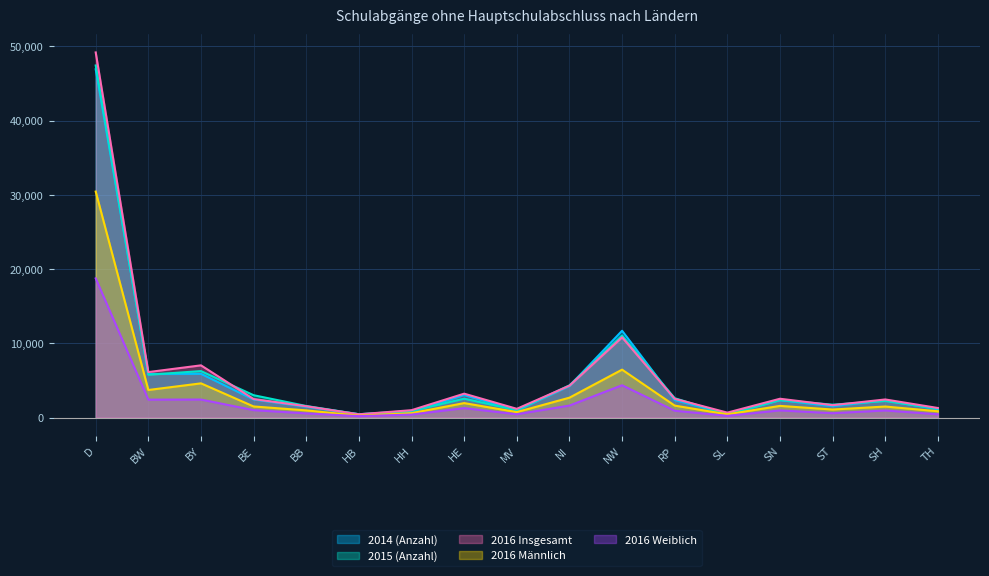

The value of 2015 (Anzahl) at BW is 9792. True or false?

False